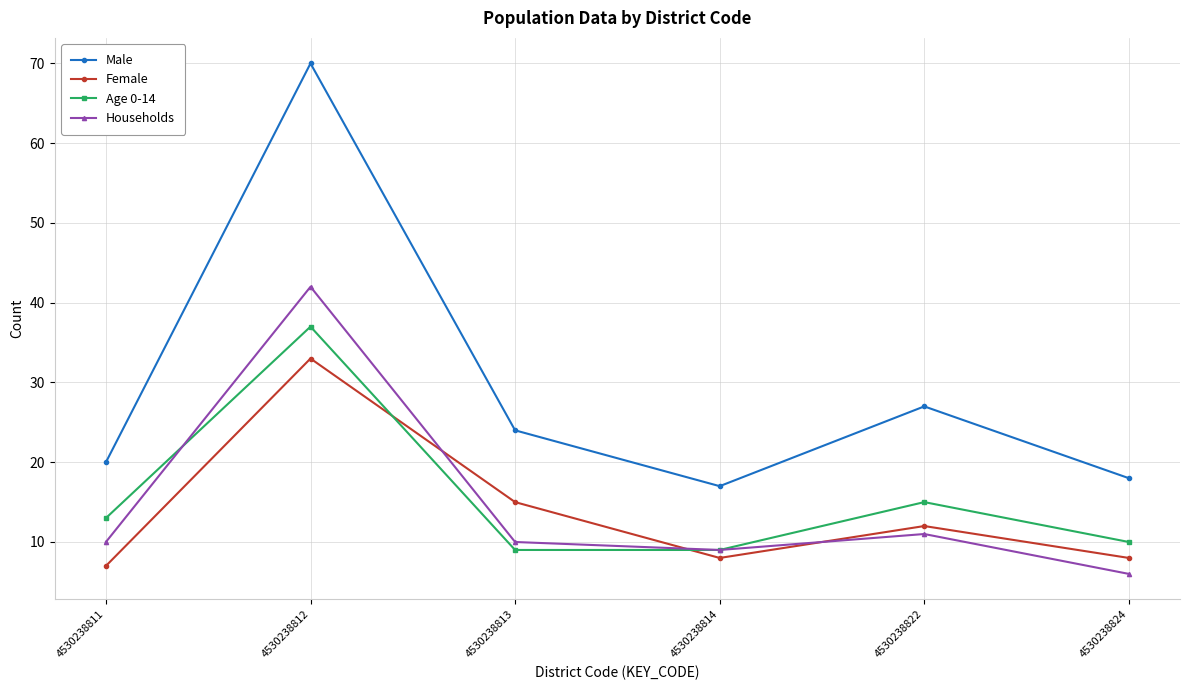

Reading right to left, extract all data points from this chart.

Male: 4530238824=18	4530238822=27	4530238814=17	4530238813=24	4530238812=70	4530238811=20
Female: 4530238824=8	4530238822=12	4530238814=8	4530238813=15	4530238812=33	4530238811=7
Age 0-14: 4530238824=10	4530238822=15	4530238814=9	4530238813=9	4530238812=37	4530238811=13
Households: 4530238824=6	4530238822=11	4530238814=9	4530238813=10	4530238812=42	4530238811=10